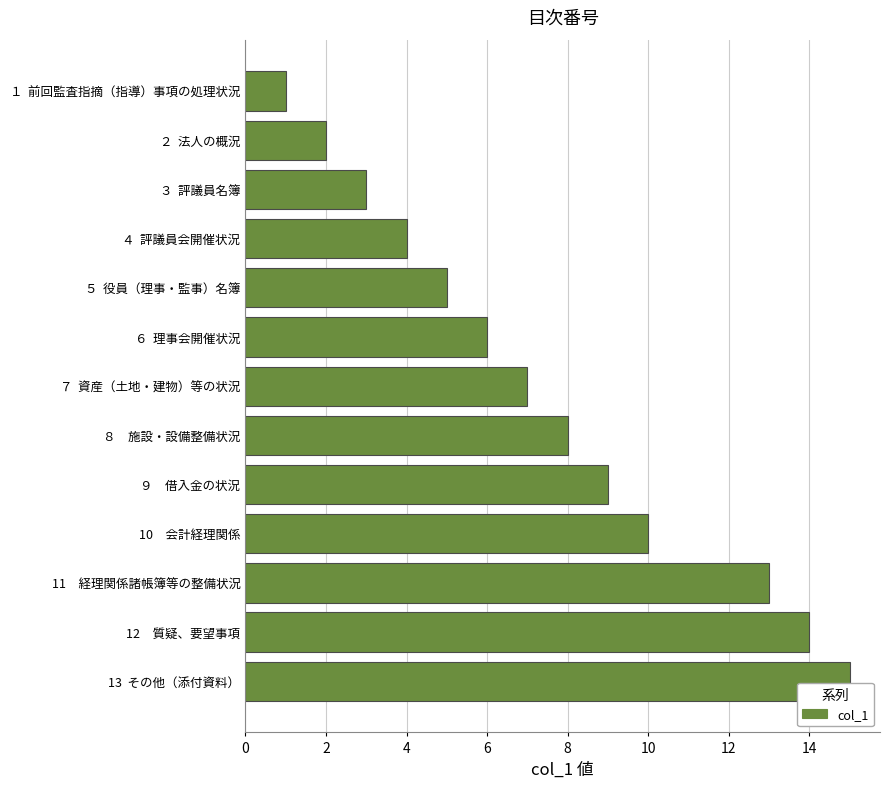

What is the average value?

7